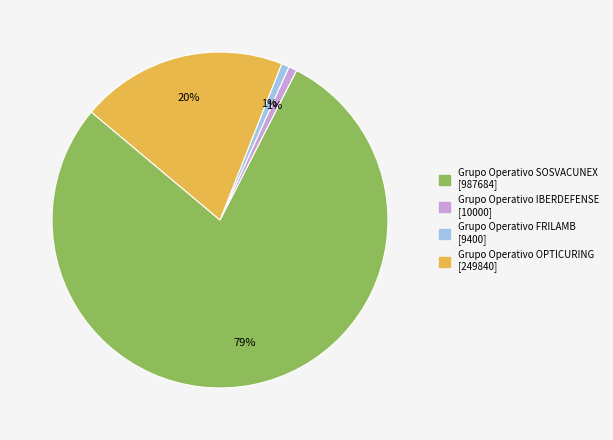

Is there any slice that represents more than half of the pie?

Yes